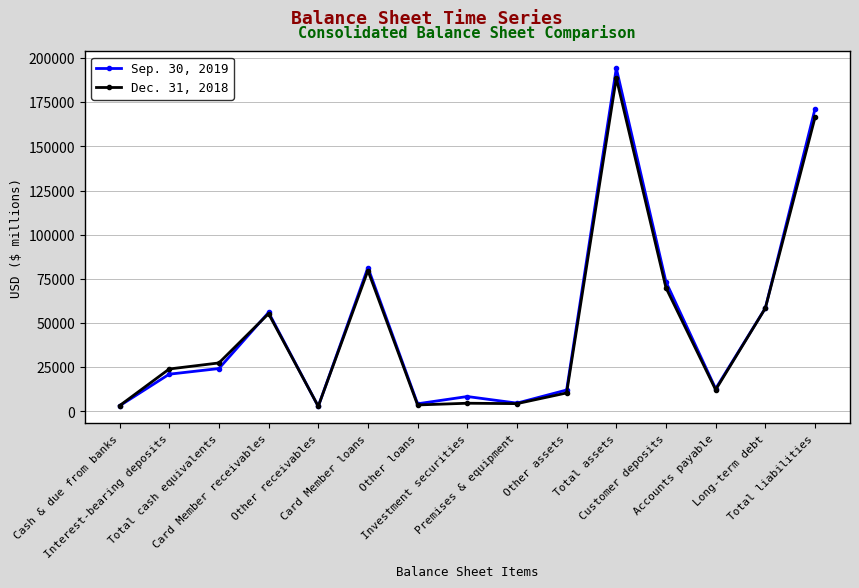

Rank the series by their average value, from lowest to highest.

Dec. 31, 2018, Sep. 30, 2019